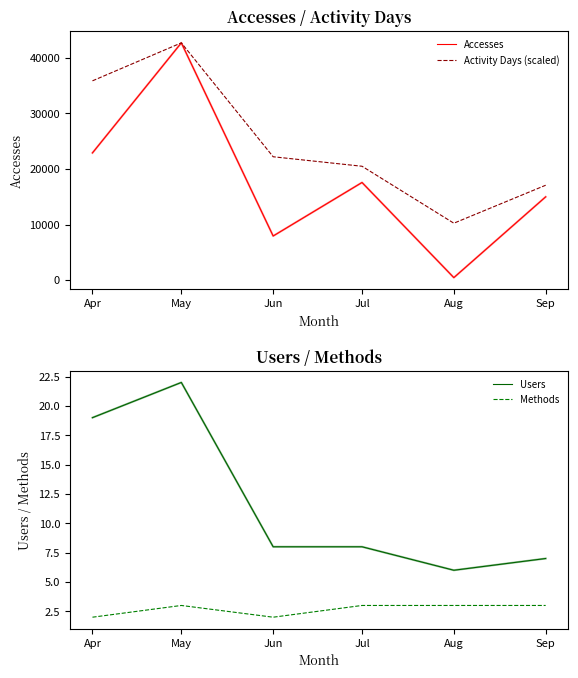

Does the chart have visible grid lines?

No